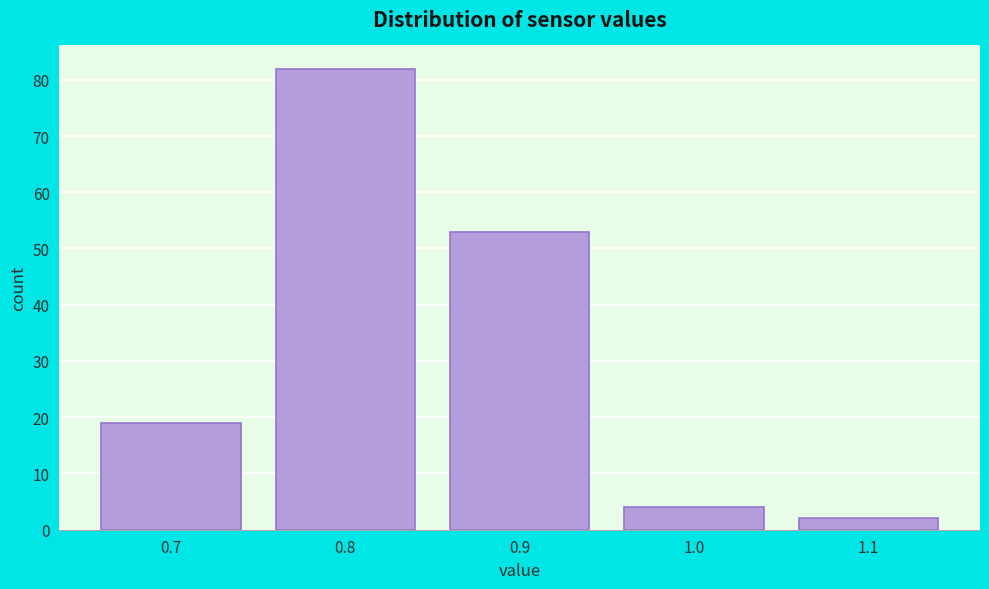

What is the height of the bar covering 0.65 to 0.75 on the x-axis? The values are not printed on the chart, so give them approximately, as read against the axis.

19